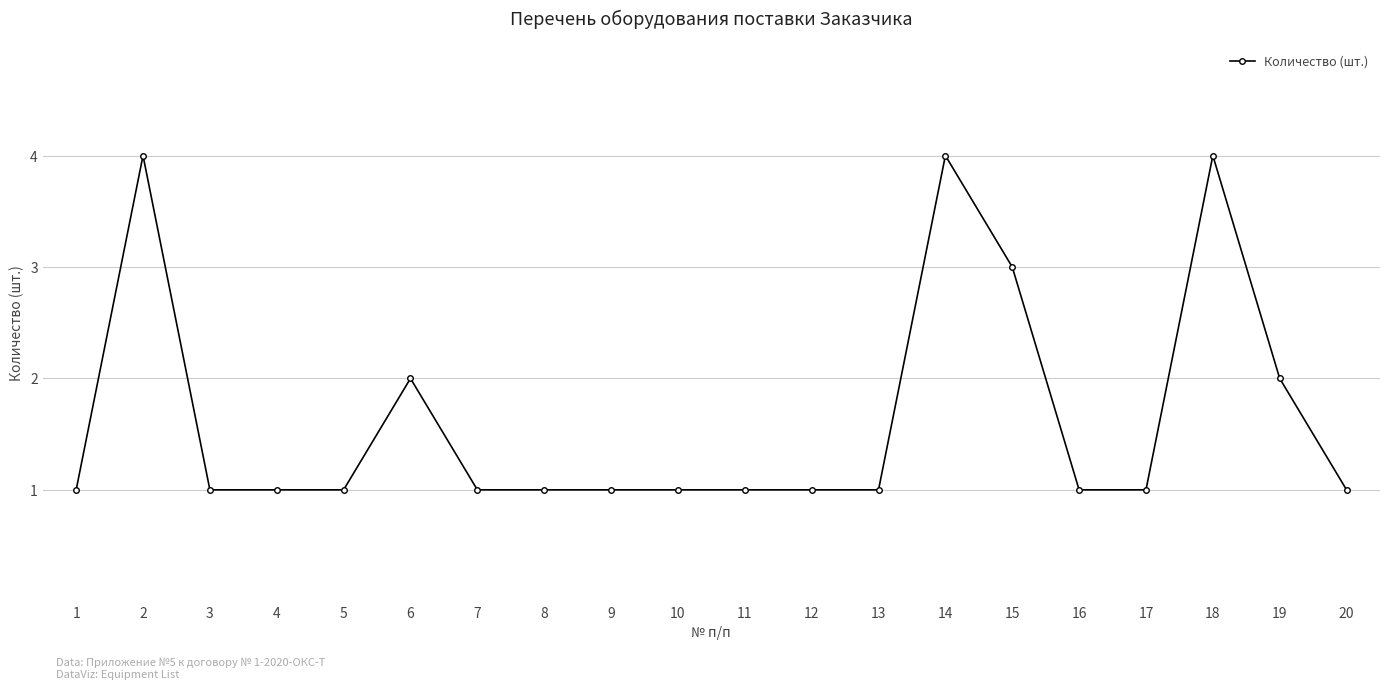

Reading left to right, extract all data points from this chart.

1=1	2=4	3=1	4=1	5=1	6=2	7=1	8=1	9=1	10=1	11=1	12=1	13=1	14=4	15=3	16=1	17=1	18=4	19=2	20=1